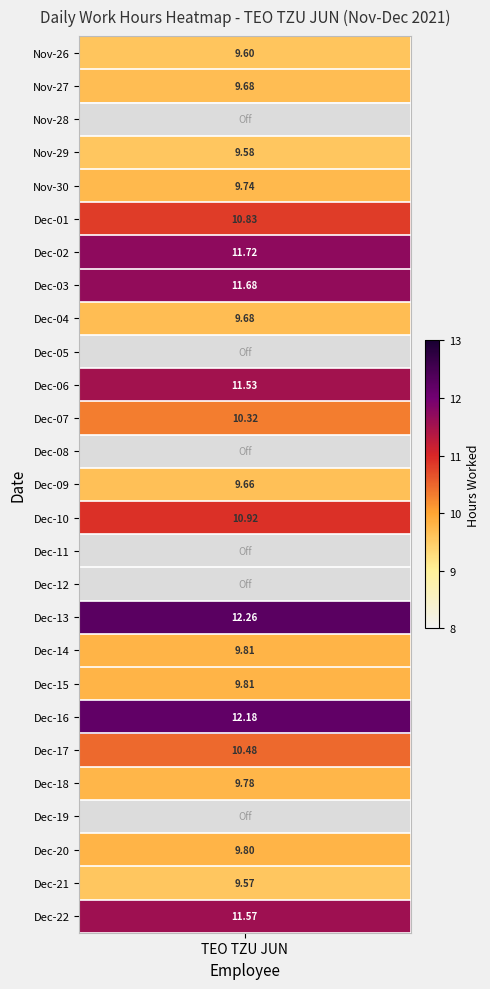

Where is the data nearest to the value 6?

21